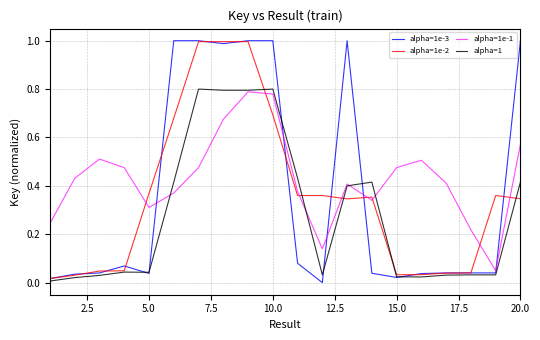

After their last crossing, which series has the higher values: alpha=1e-1 or alpha=1e-2?

alpha=1e-1